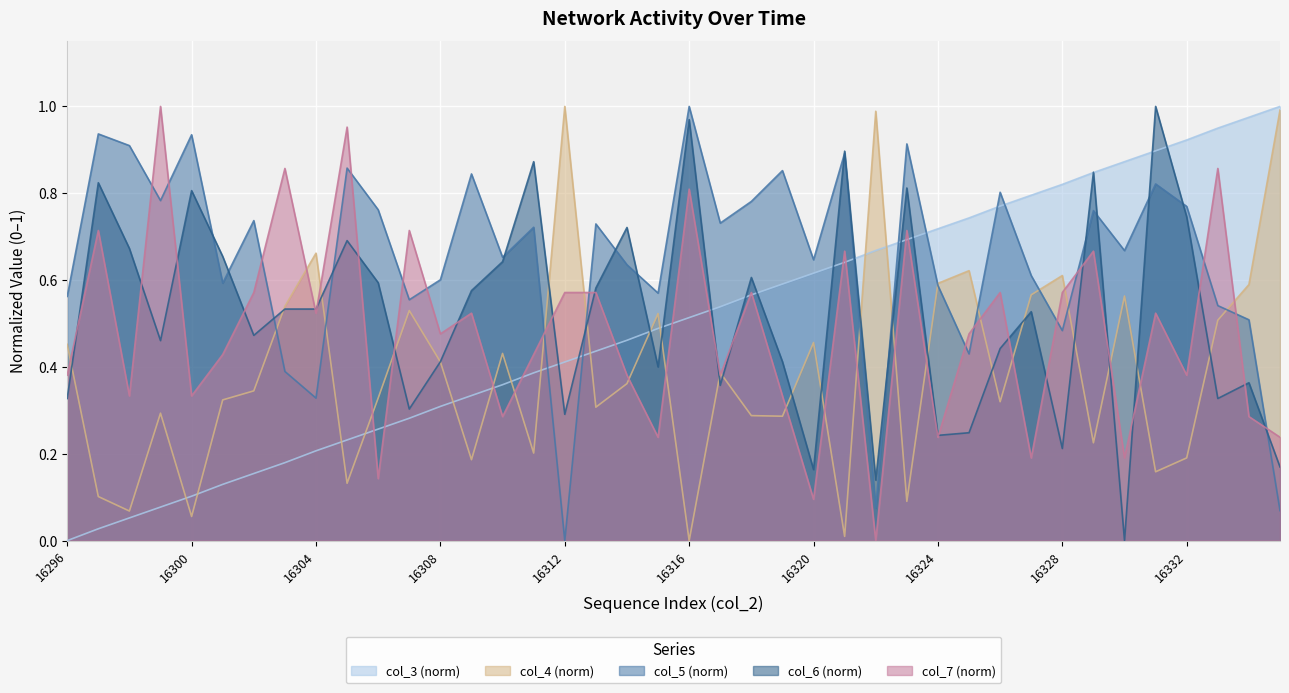

Rank the categories by col_7 value from lowest to highest.

16322, 16320, 16306, 16327, 16330, 16315, 16324, 16335, 16310, 16334, 16298, 16300, 16319, 16296, 16314, 16317, 16332, 16301, 16311, 16308, 16325, 16304, 16309, 16331, 16302, 16312, 16313, 16318, 16326, 16328, 16321, 16329, 16297, 16307, 16323, 16316, 16303, 16333, 16305, 16299